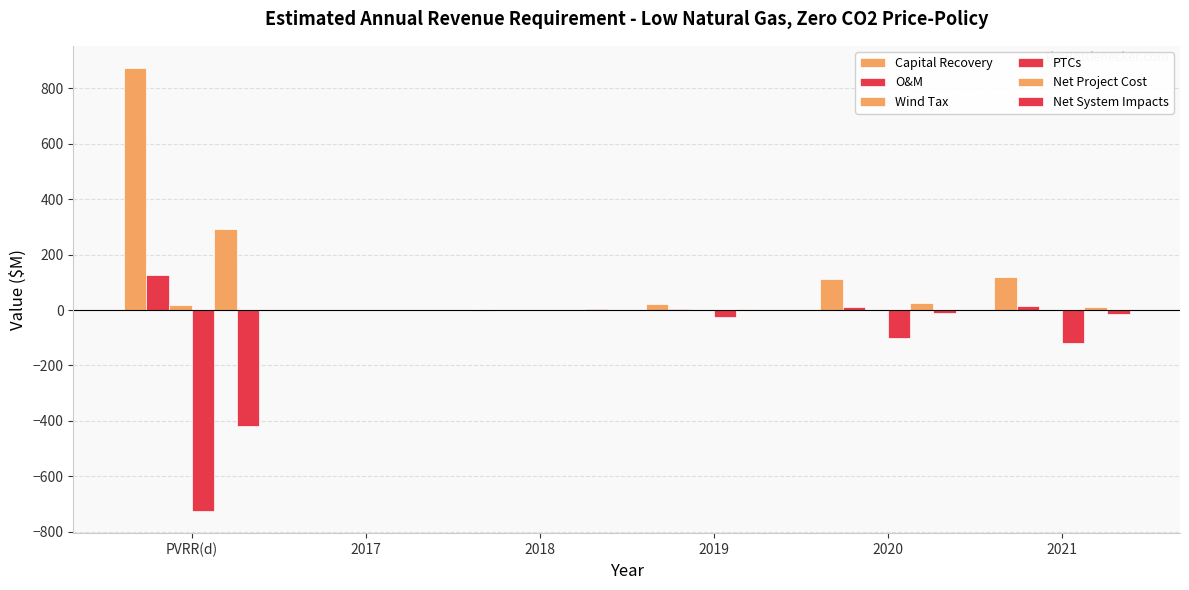

Between 2019 and 2021, which is larger?

2021